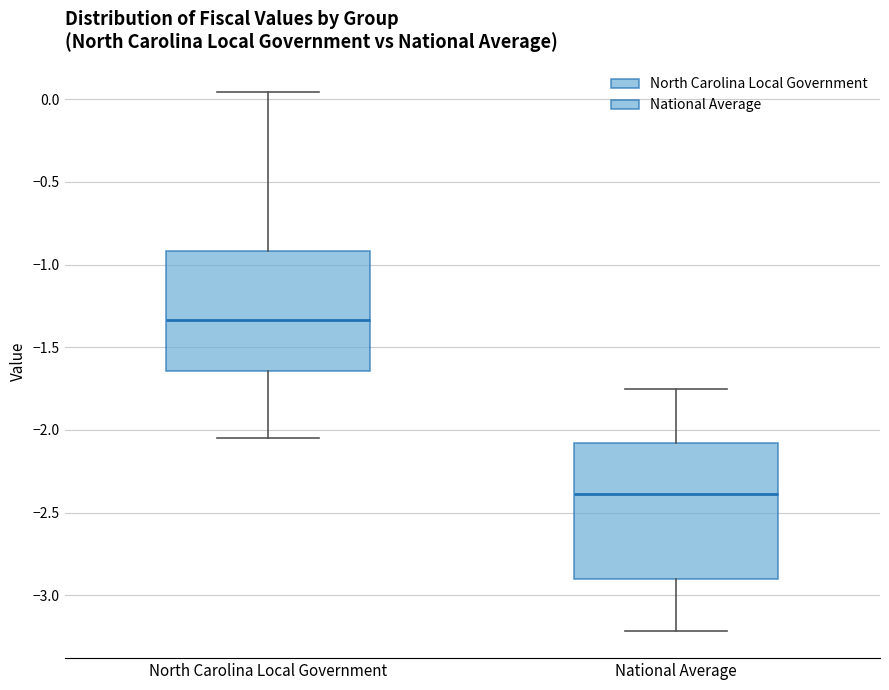

Reading left to right, transcribe this box plot: for each box, give where its median line is, the range the box spans, and where its two whiskers end, as read against the y-axis. The values are not printed on the chart, so give them approximately, as read against the axis.

North Carolina Local Government: median -1.35, box -1.65 to -0.90, whiskers -2.05 to 0.05
National Average: median -2.40, box -2.90 to -2.10, whiskers -3.20 to -1.75